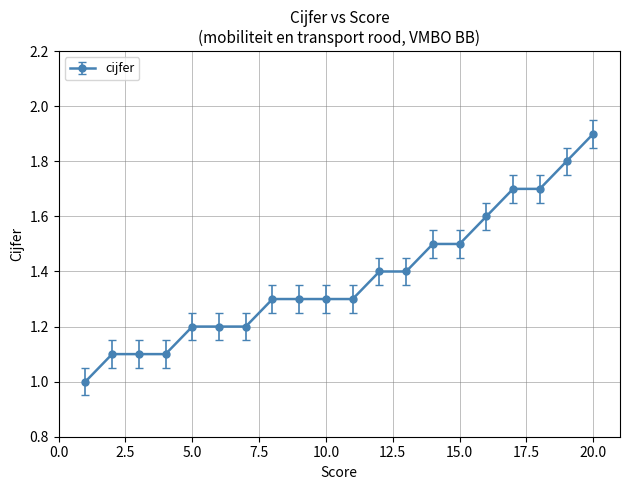

Reading right to left, list all the values displayed in this chart.

1.9	1.8	1.7	1.7	1.6	1.5	1.5	1.4	1.4	1.3	1.3	1.3	1.3	1.2	1.2	1.2	1.1	1.1	1.1	1.0